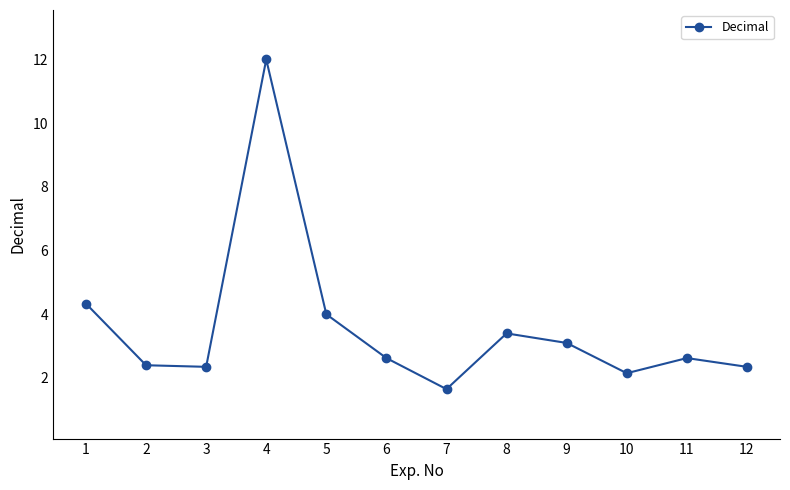

What is the difference between the second highest and minimum values?

2.7